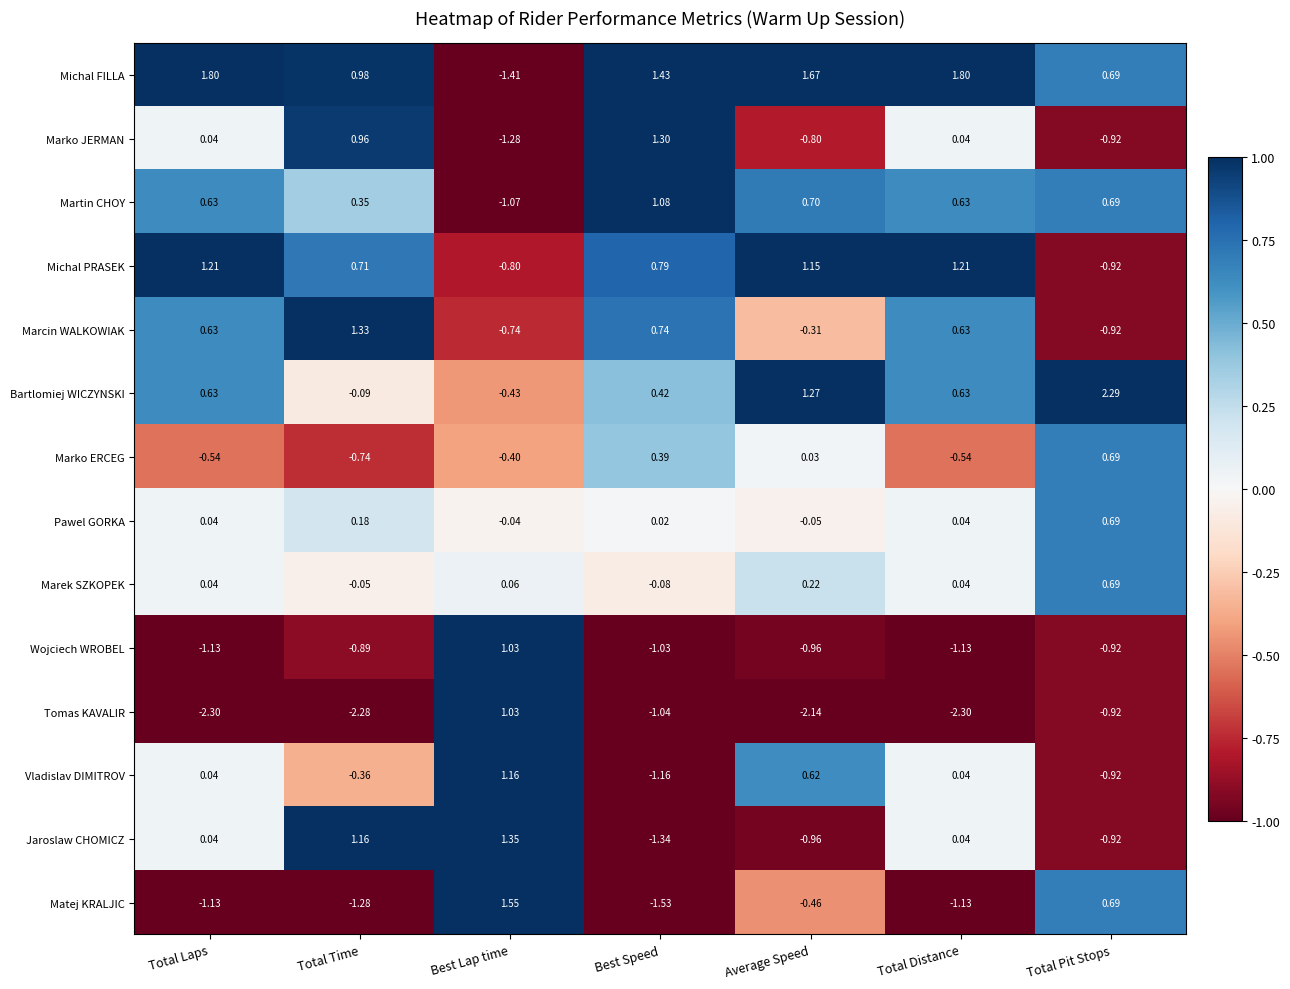

Count the number of data series in this chart.

14